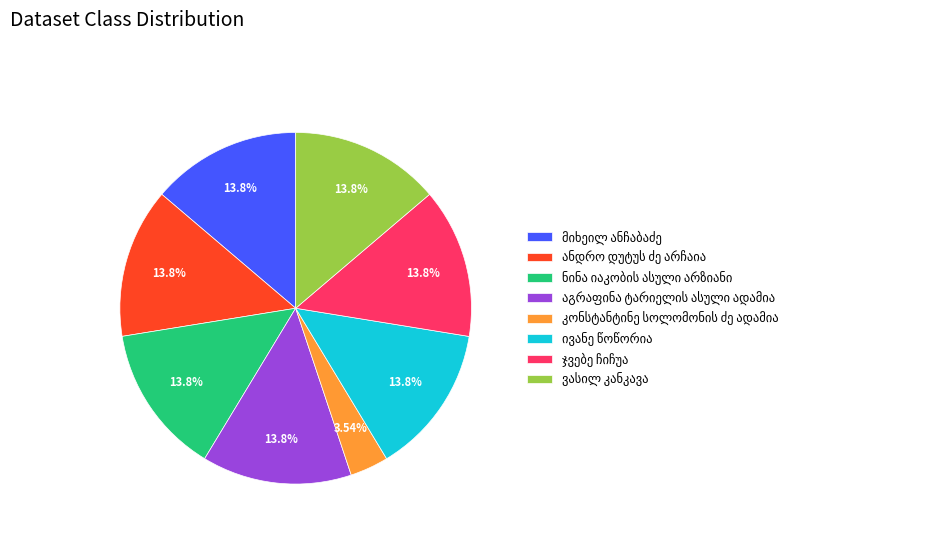

Is there any slice that represents more than half of the pie?

No